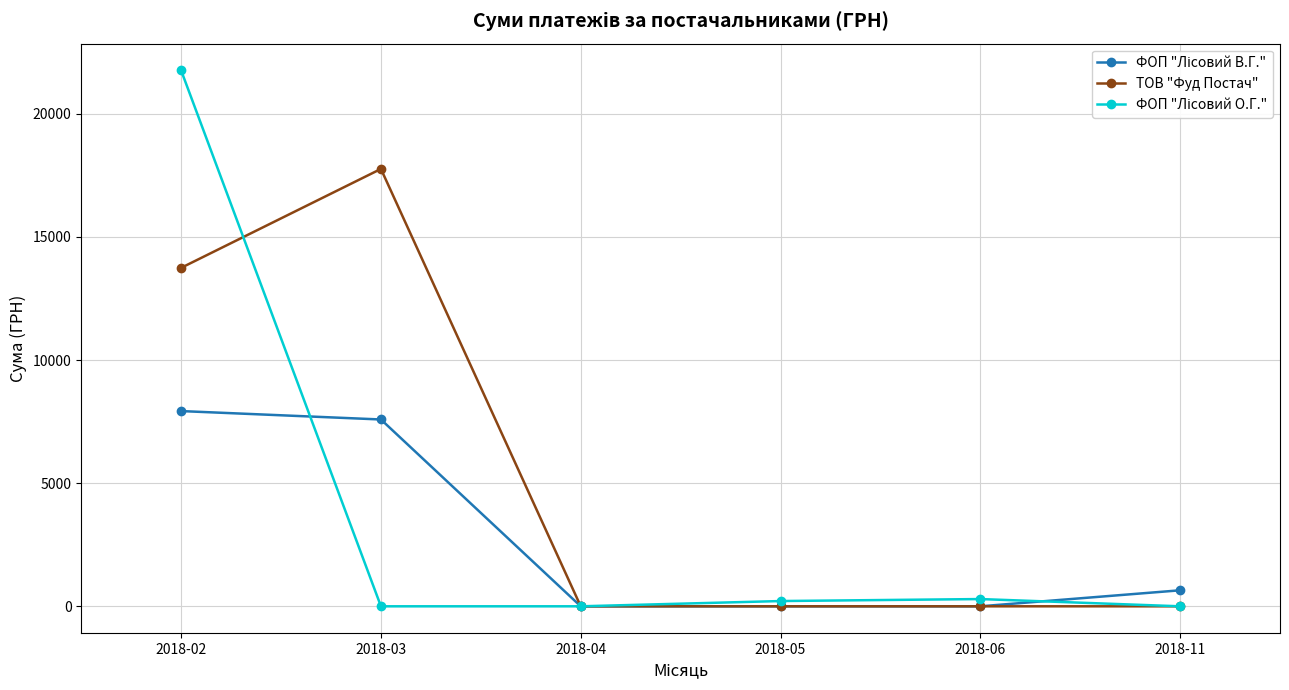

Which label corresponds to the largest value in the chart?

2018-02